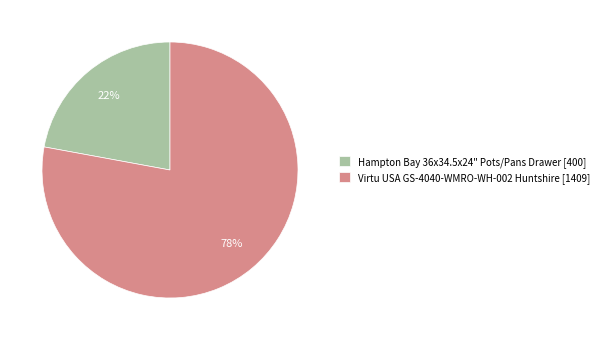

To the nearest percent, what is the difference between the Hampton Bay 36x34.5x24" Pots/Pans Drawer and Virtu USA GS-4040-WMRO-WH-002 Huntshire slice percentages?

56%